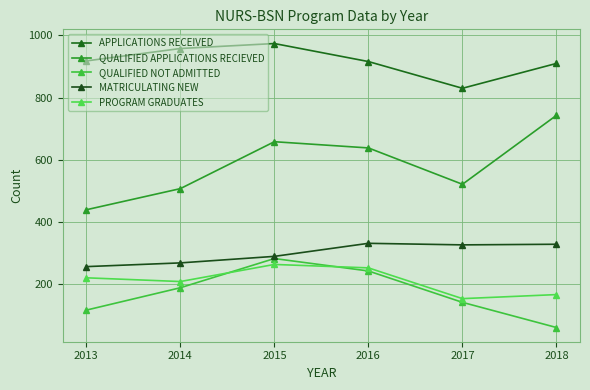

Which label corresponds to the largest value in the chart?

2015